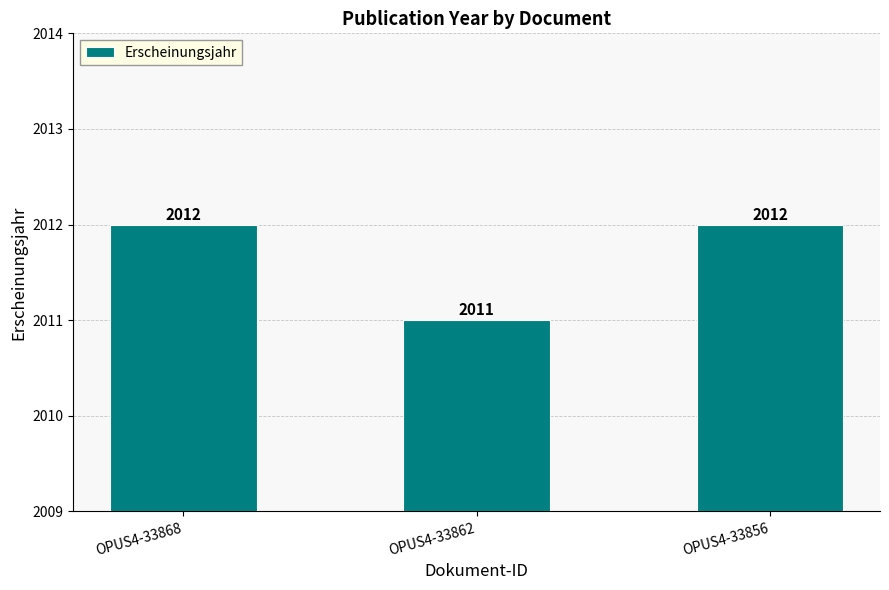

Reading left to right, what are all the values shown in this chart?

2012	2011	2012